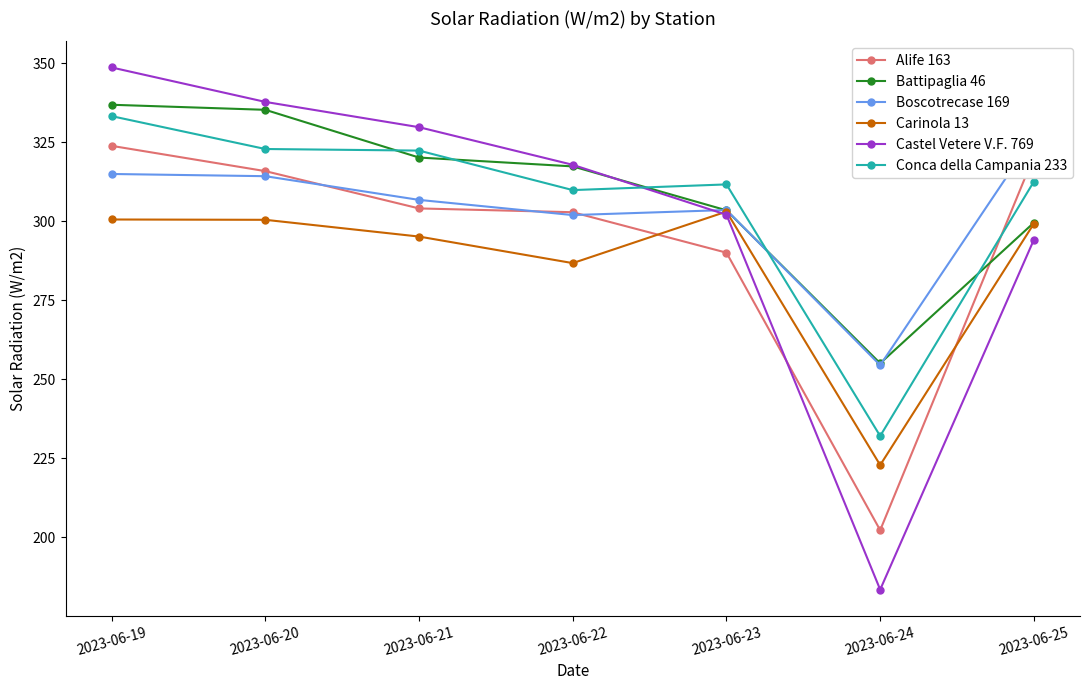

What is the total value across all series at 2023-06-22?

1836.9